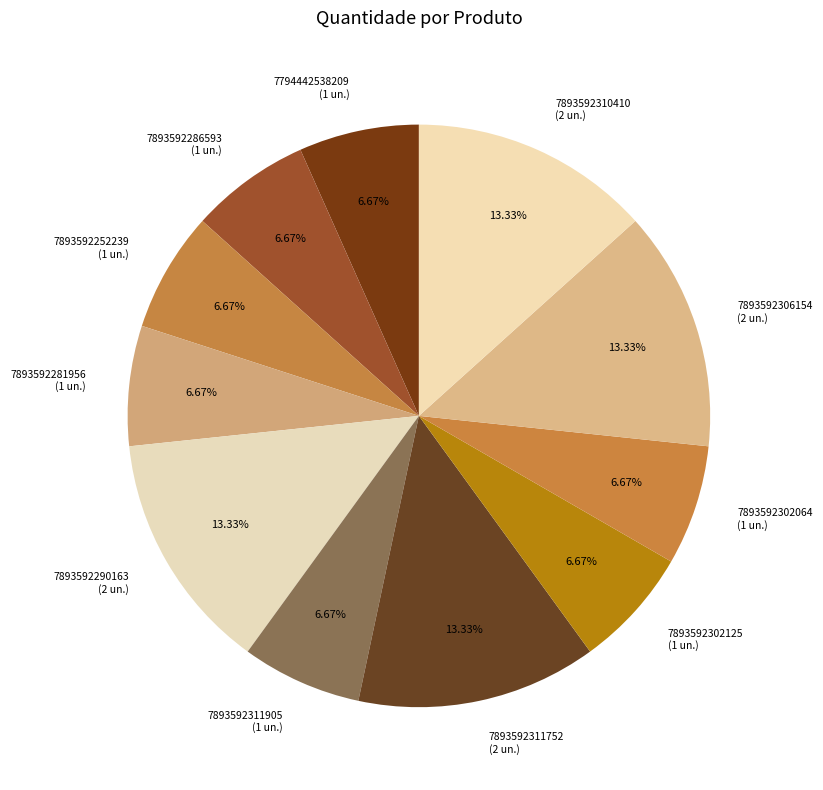

Does 7893592310410 account for over 50% of the chart?

No